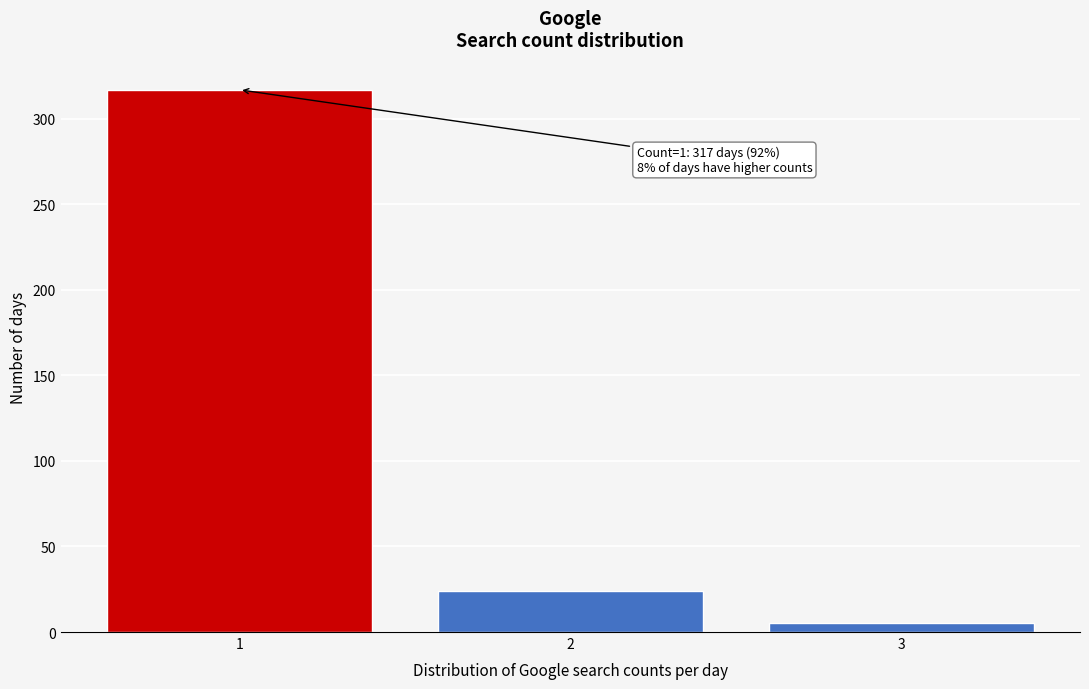

Reading left to right, list all the values displayed in this chart.

317	24	5